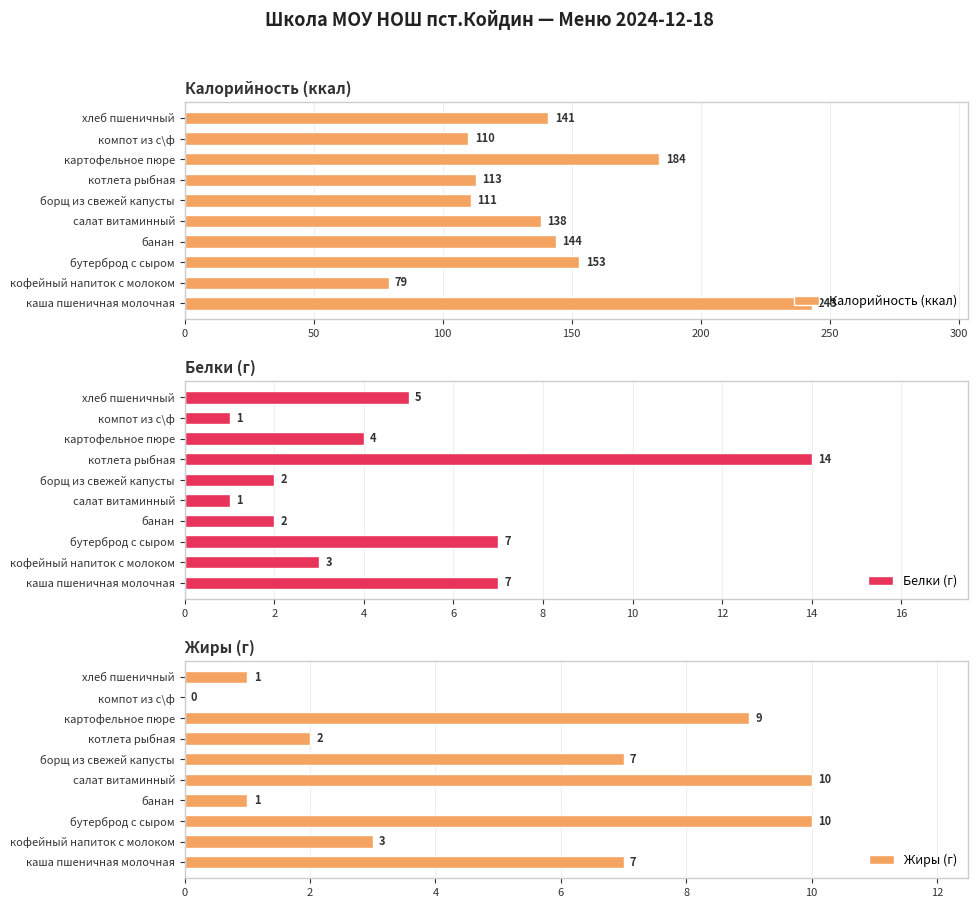

Rank the categories by Калорийность (ккал) value from lowest to highest.

кофейный напиток с молоком, компот из с\ф, борщ из свежей капусты, котлета рыбная, салат витаминный, хлеб пшеничный, банан, бутерброд с сыром, картофельное пюре, каша пшеничная молочная